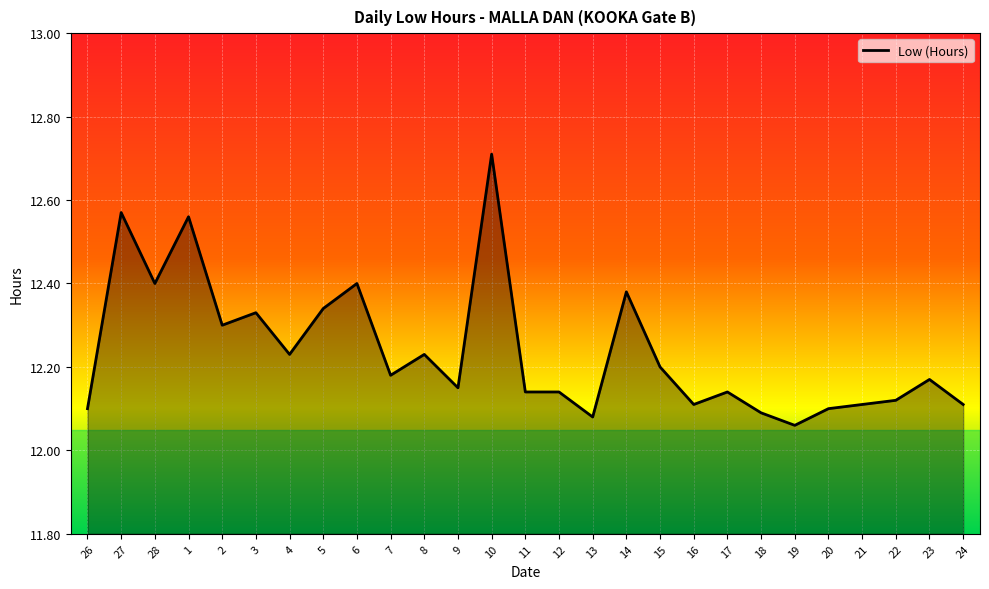

Is it true that the value at 5 is 6.0?

False